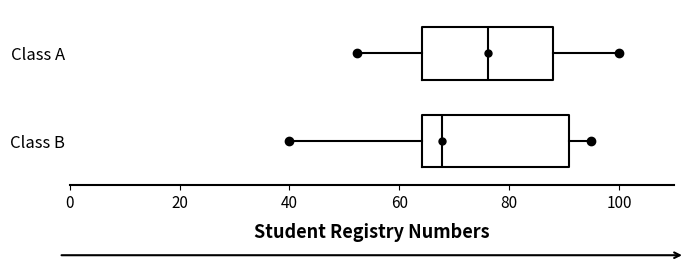

Reading bottom to top, transcribe this box plot: for each box, give where its median line is, the range the box spans, and where its two whiskers end, as read against the x-axis. The values are not printed on the chart, so give them approximately, as read against the axis.

Class B: median 68, box 64 to 90, whiskers 40 to 96
Class A: median 76, box 64 to 88, whiskers 52 to 100